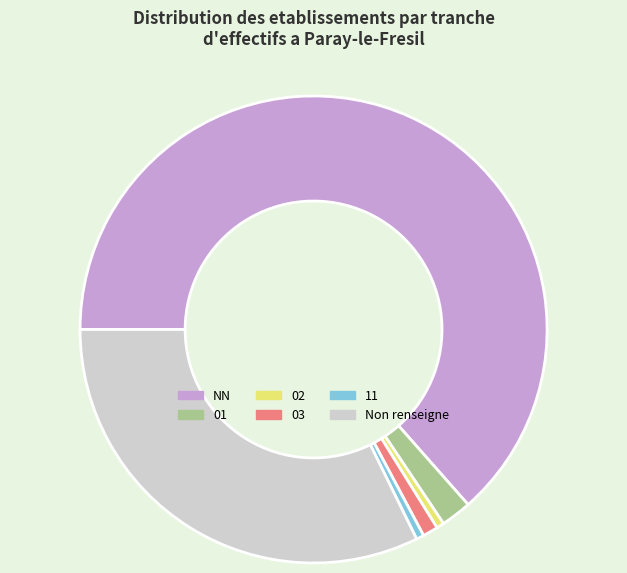

How many slices are in this pie chart?

6